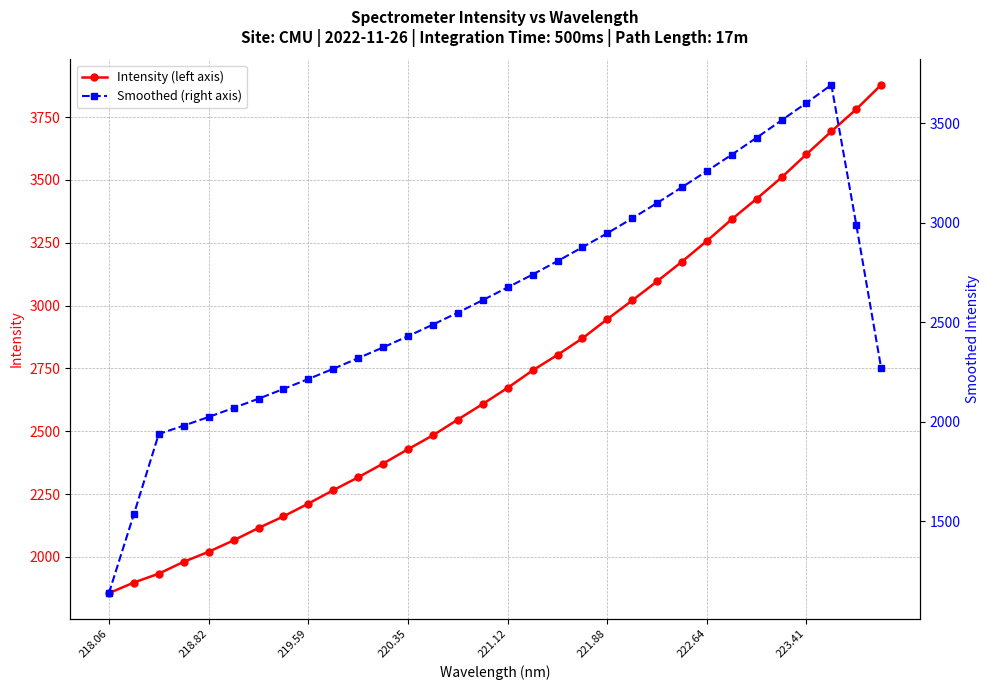

True or false: Smoothed (right axis) has a value of 1845.0 at 218.06.

False